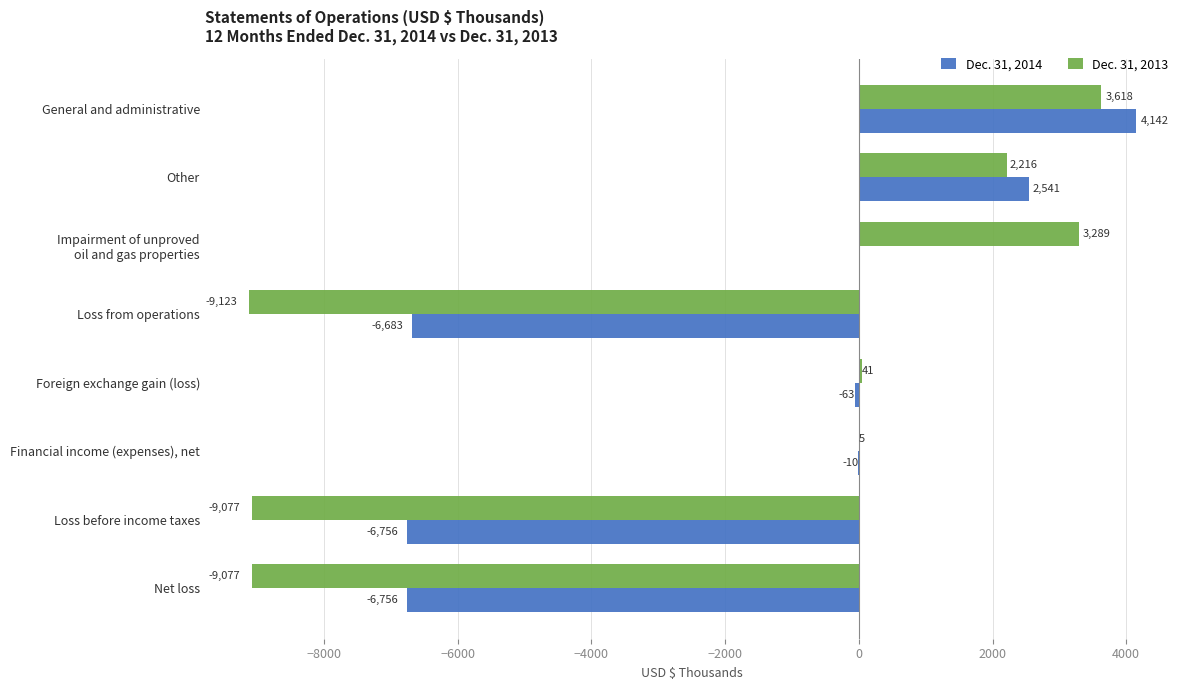

Which category has the highest value across all series?

General and administrative